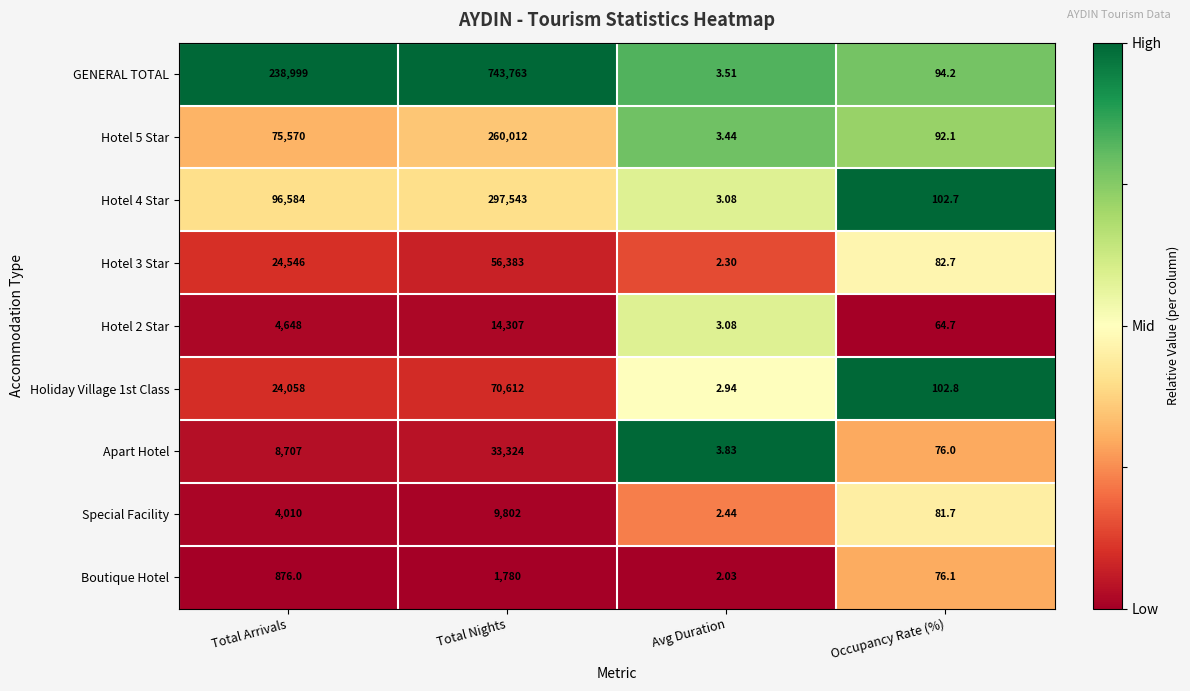

Which label corresponds to the smallest value in the chart?

Avg Duration